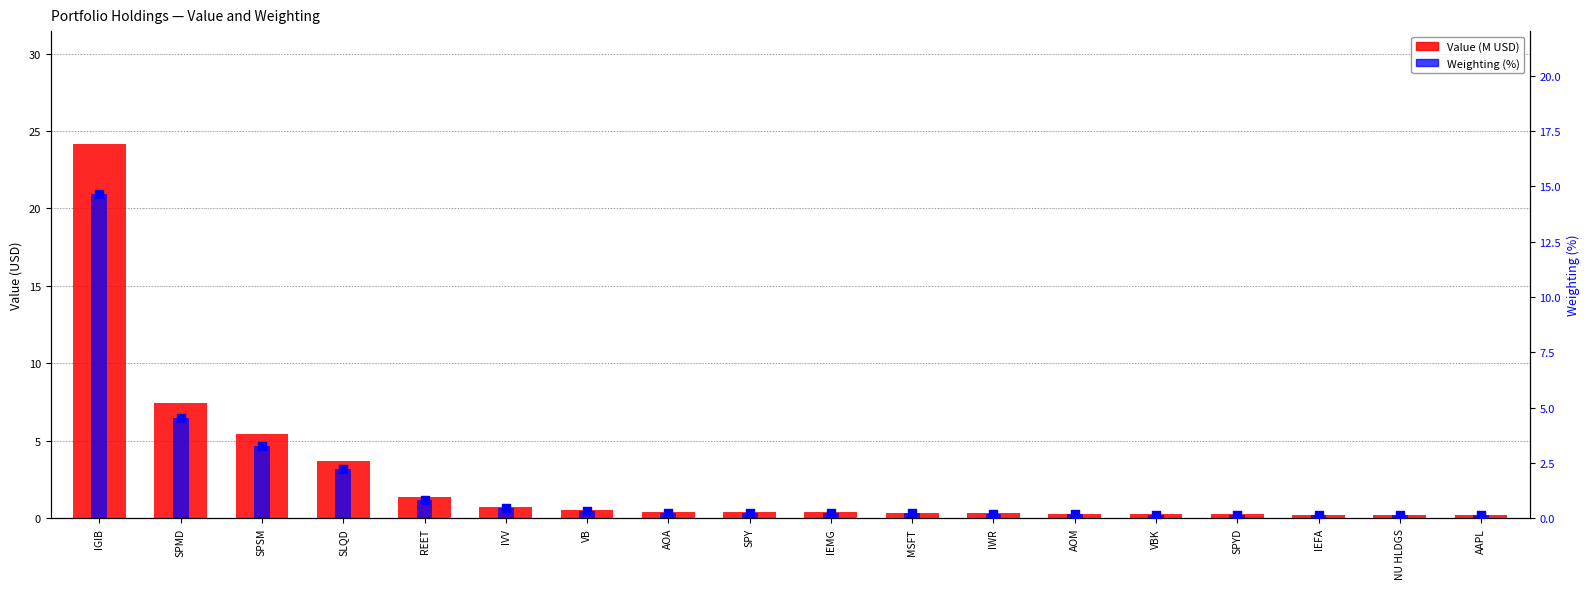

At how many categories does at least one series exceed 16?

1